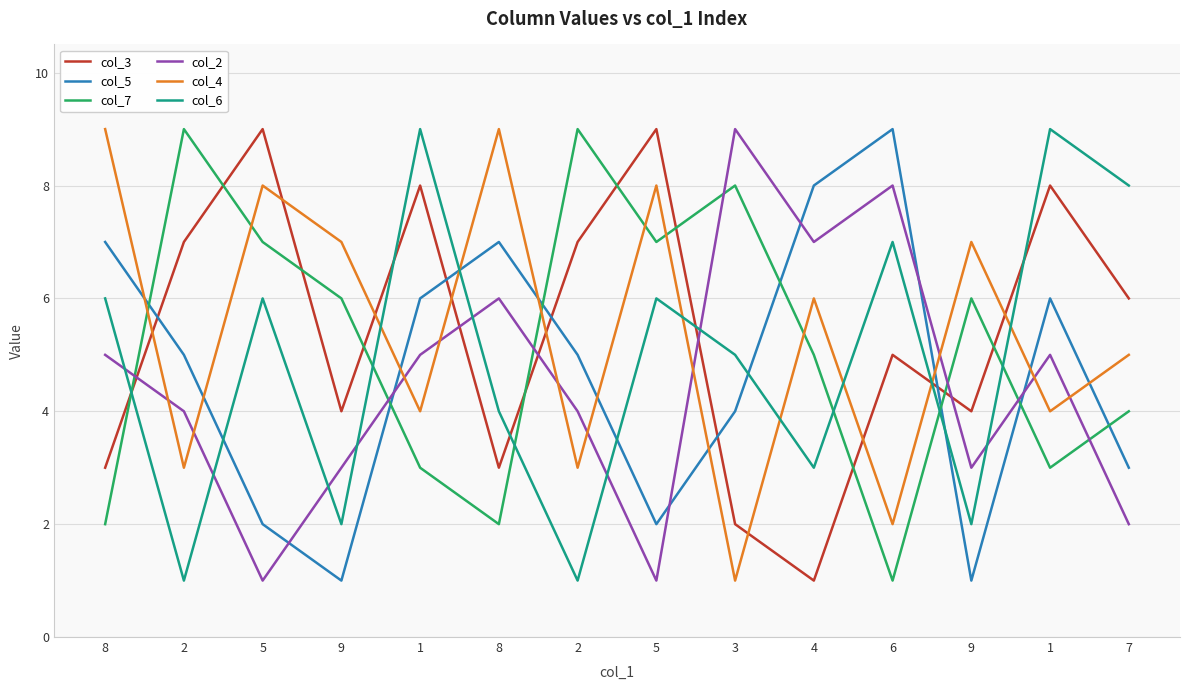

What are all the series names shown in the legend?

col_3, col_5, col_7, col_2, col_4, col_6